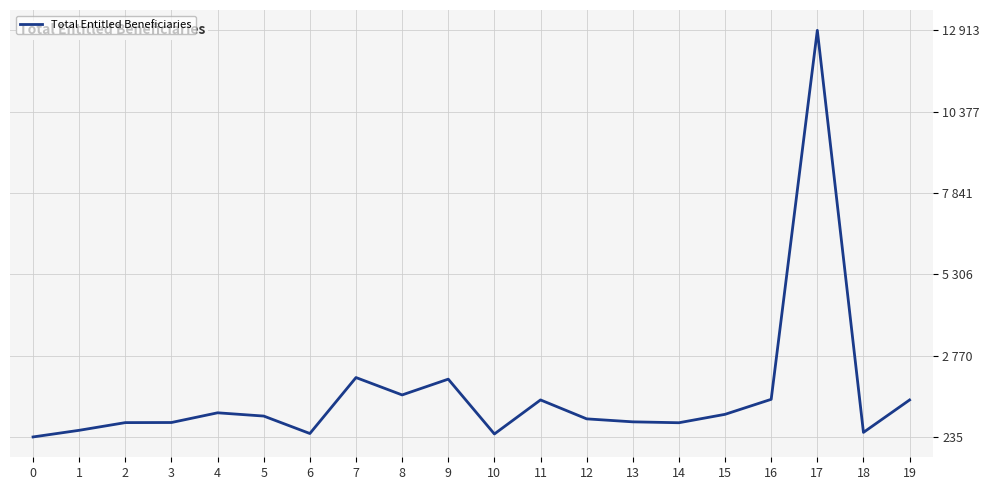

What is the difference between the values at 9 and 10?

1709